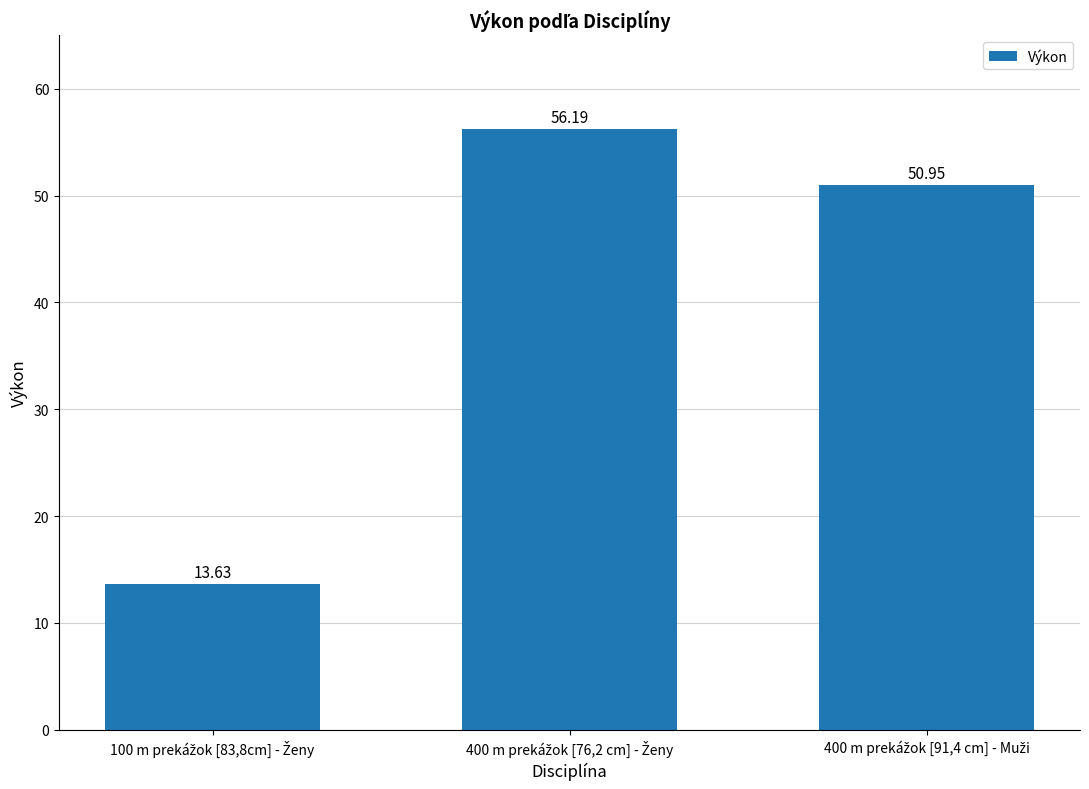

What is the average value?

40.3